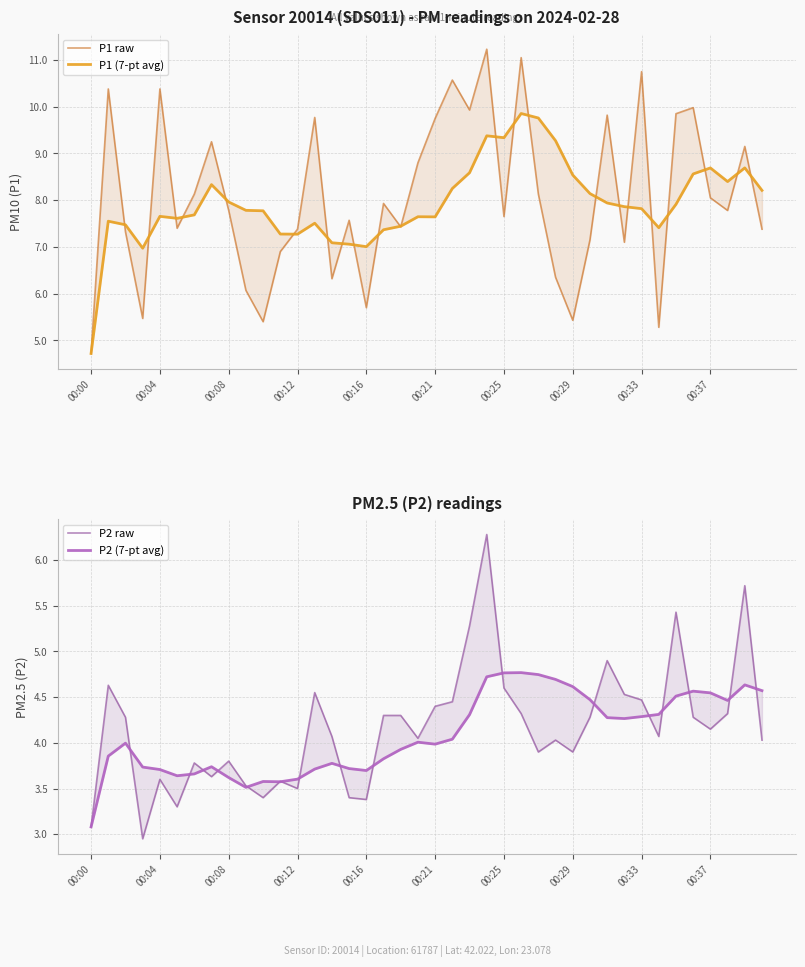

What is the difference between the maximum and second lowest values in the P1 raw series?

6.0